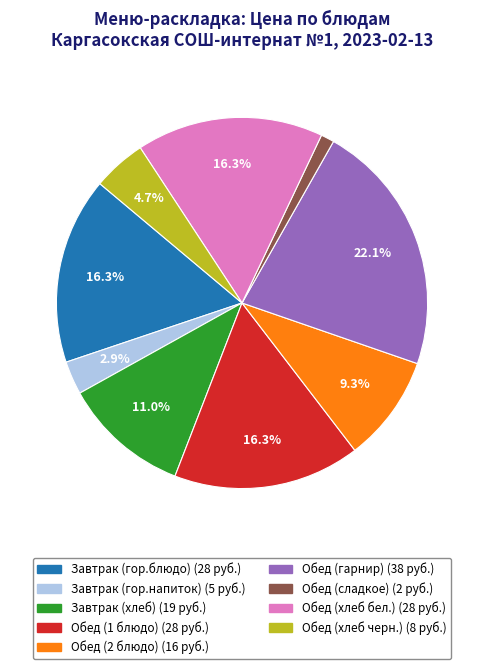

Is the sum of Завтрак (хлеб) and Обед (хлеб бел.) greater than half?

No